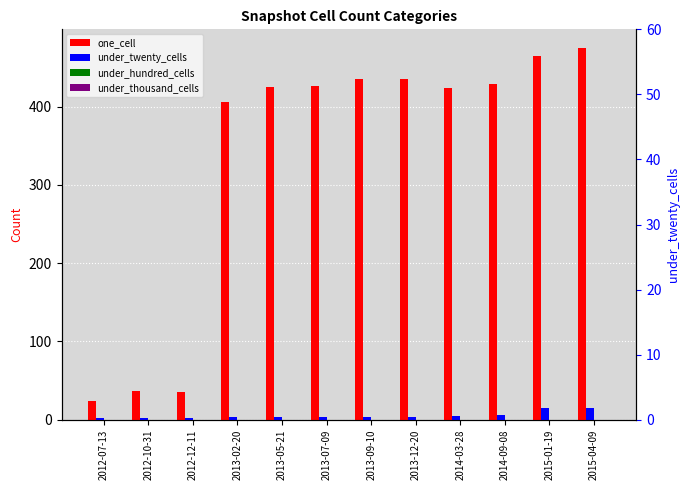

The value of one_cell at 2013-07-09 is 427. True or false?

True